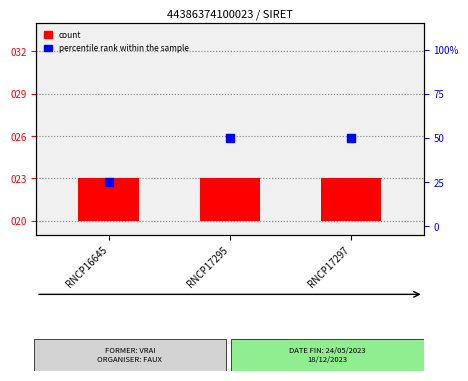

What is the total value across all series at RNCP16645?

28